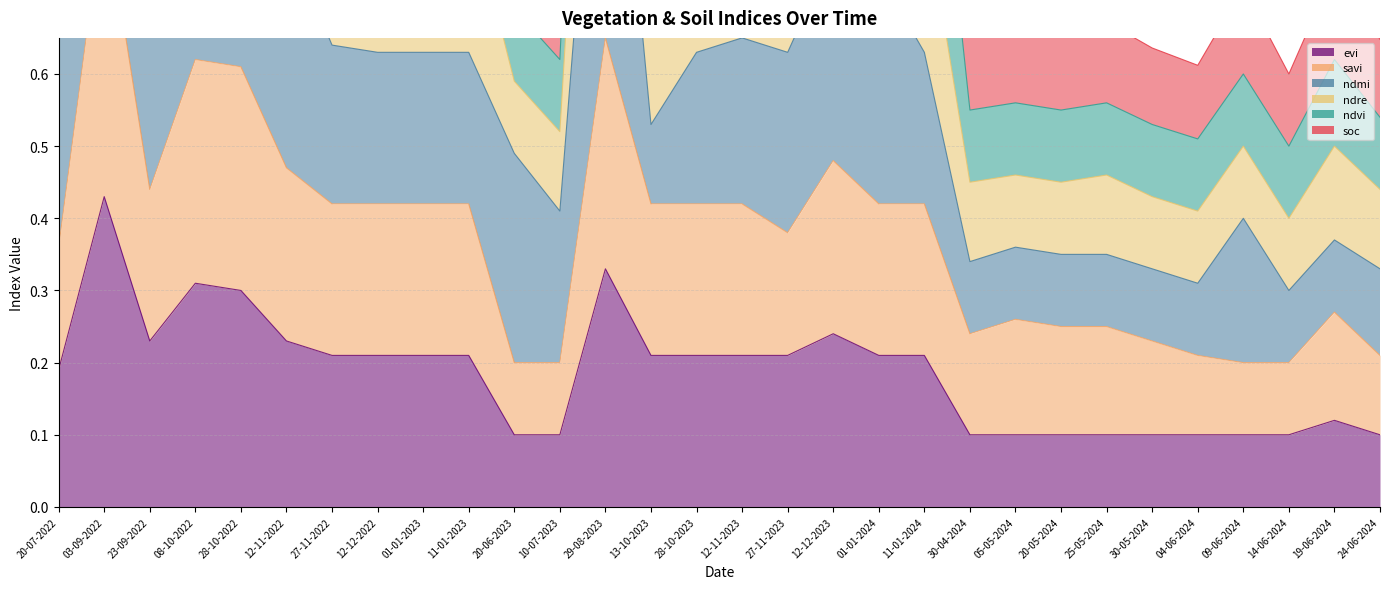

What is the smallest value displayed?

0.1